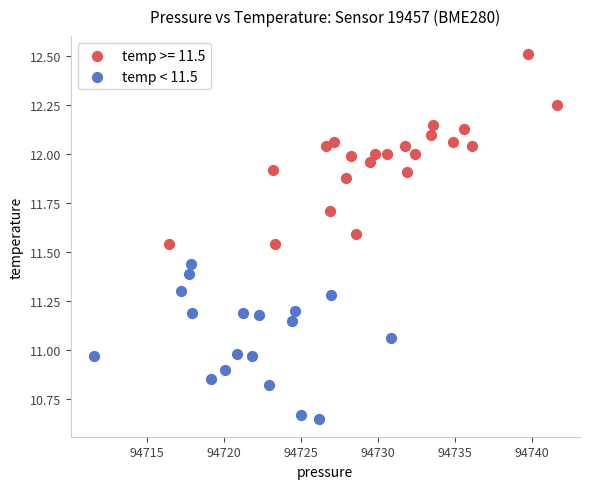

Which series has the largest Y range (max minus min)?

temp >= 11.5